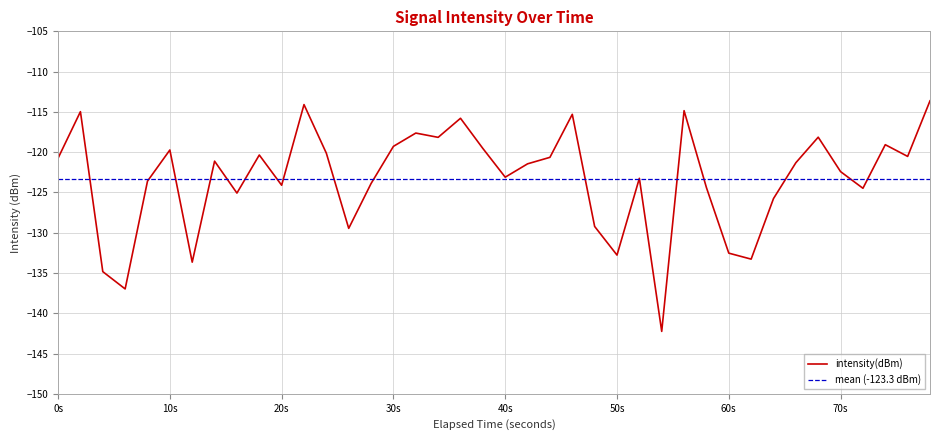

Is it true that intensity(dBm) equals -205.0 at 30s?

False